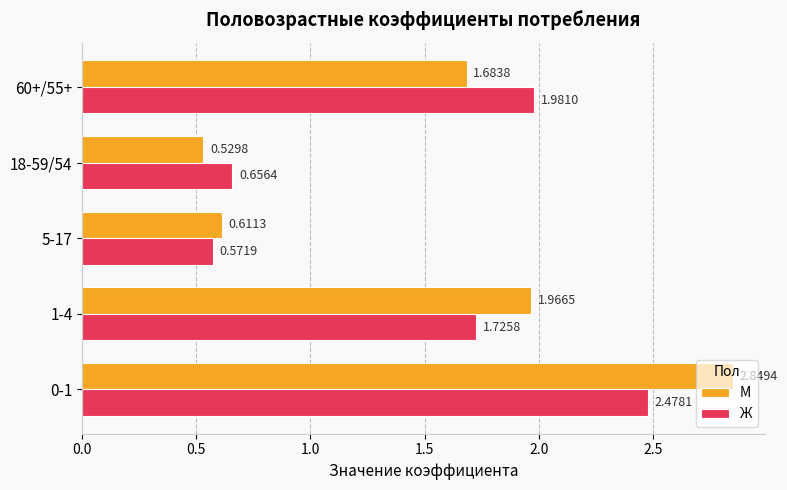

Rank the categories by Ж value from highest to lowest.

0-1, 60+/55+, 1-4, 18-59/54, 5-17